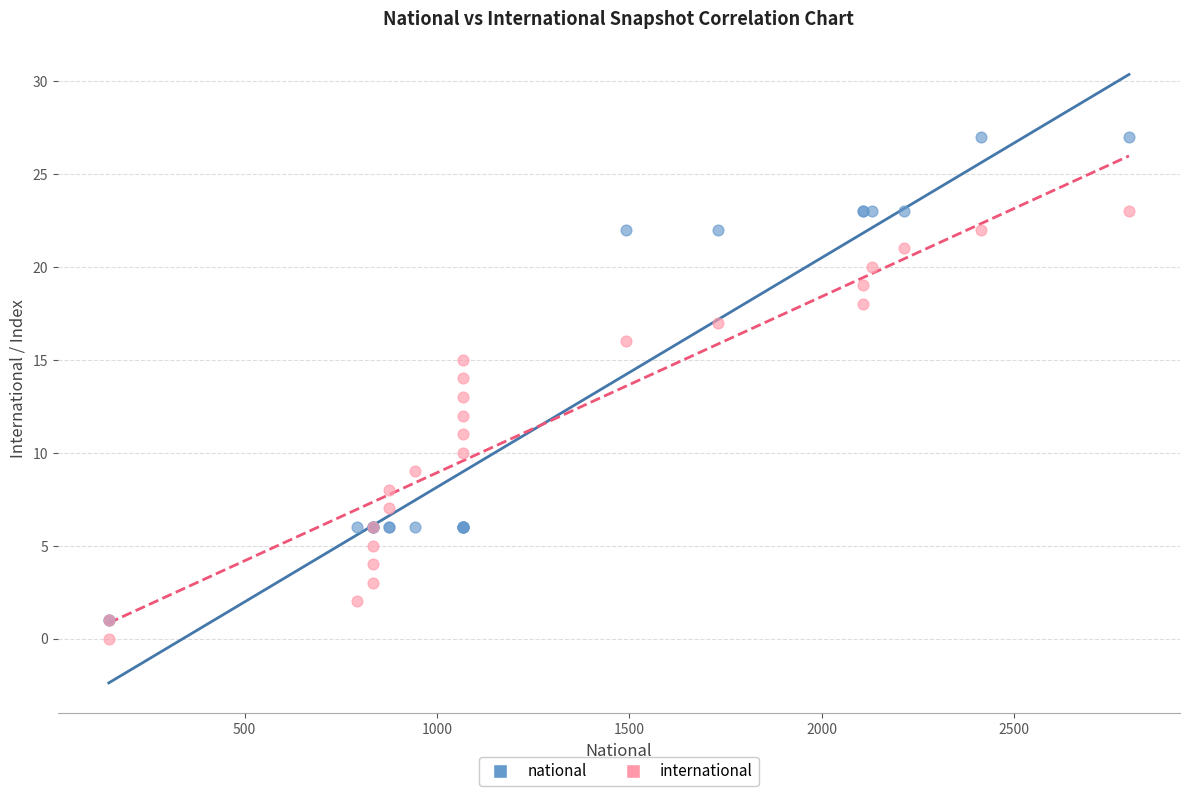

What are all the series names shown in the legend?

national, international